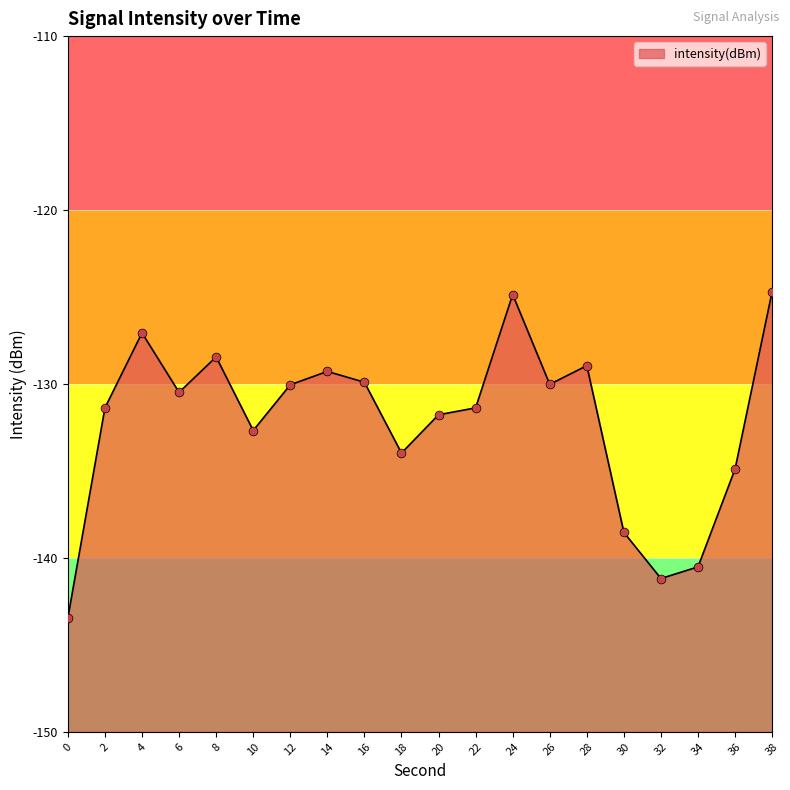

Which has a higher value, 32 or 8?

8